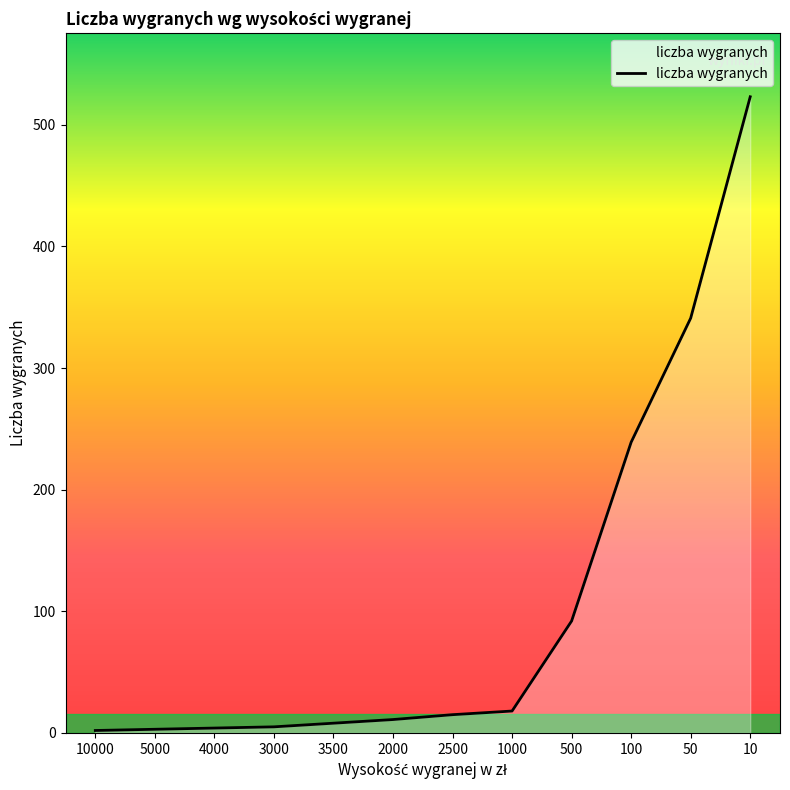

What is the greatest value displayed?

523